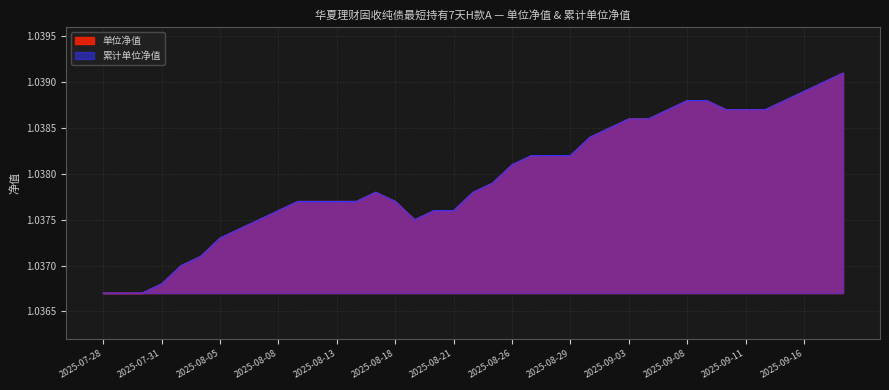

At 2025-08-26, list the series in order from largest to smallest.

单位净值, 累计单位净值